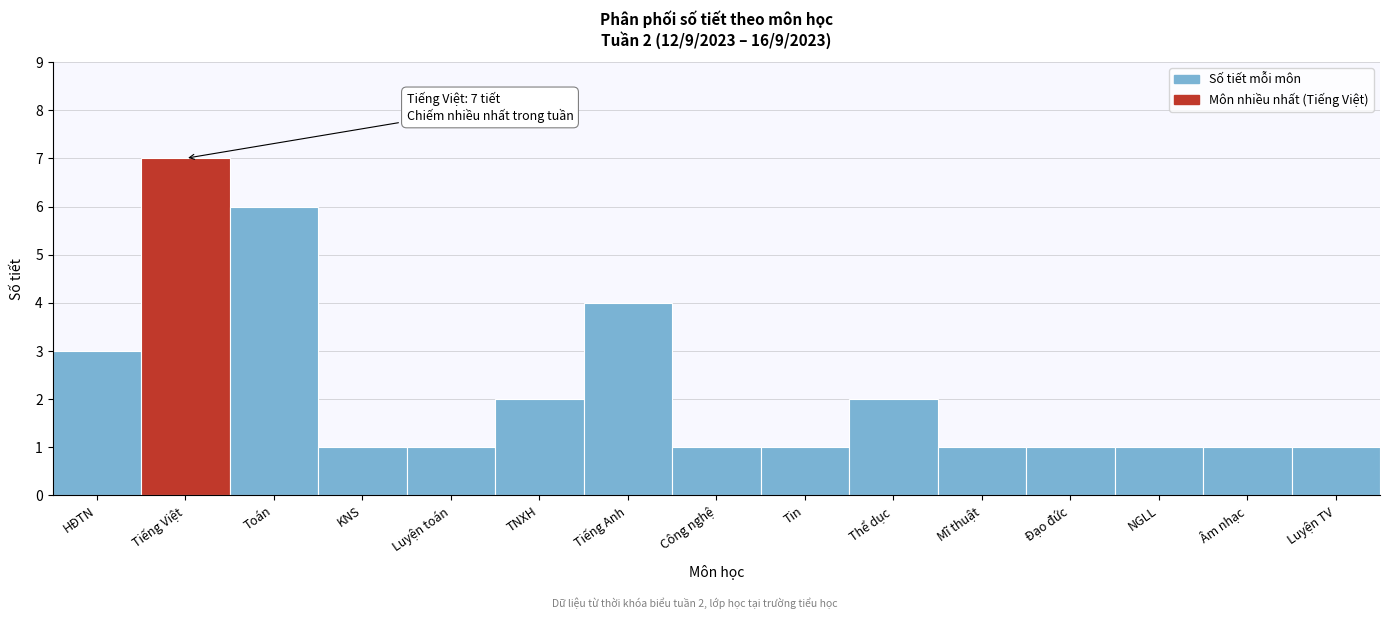

Reading left to right, list all the values displayed in this chart.

HĐTN=3	Tiếng Việt=7	Toán=6	KNS=1	Luyện toán=1	TNXH=2	Tiếng Anh=4	Công nghệ=1	Tin=1	Thể dục=2	Mĩ thuật=1	Đạo đức=1	NGLL=1	Âm nhạc=1	Luyện TV=1